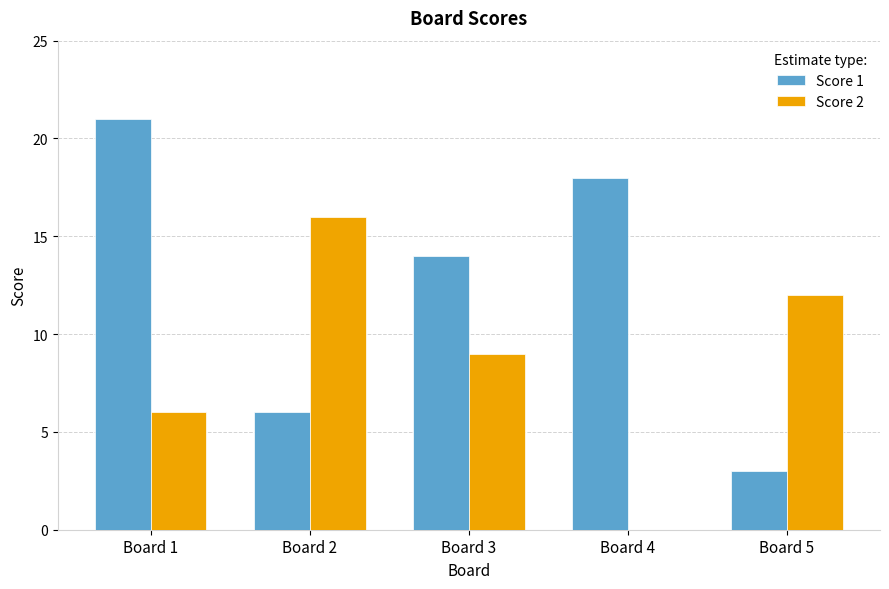

Reading right to left, extract all data points from this chart.

Score 1: Board 5=3	Board 4=18	Board 3=14	Board 2=6	Board 1=21
Score 2: Board 5=12	Board 4=0	Board 3=9	Board 2=16	Board 1=6